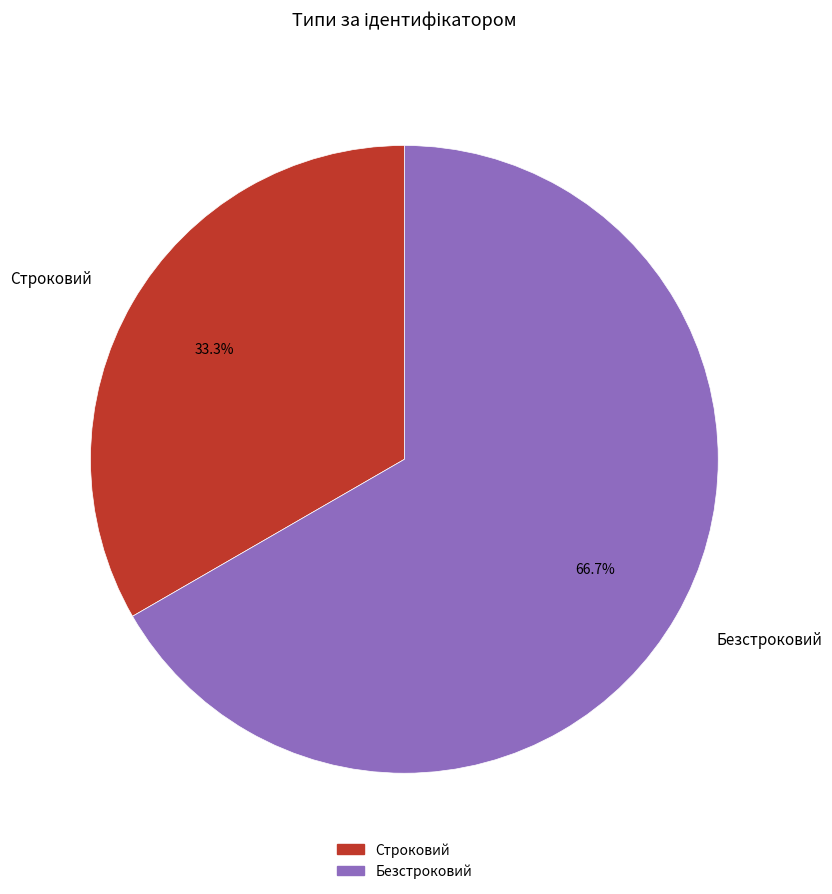

To the nearest percent, what is the combined percentage of Безстроковий and Строковий?

100%